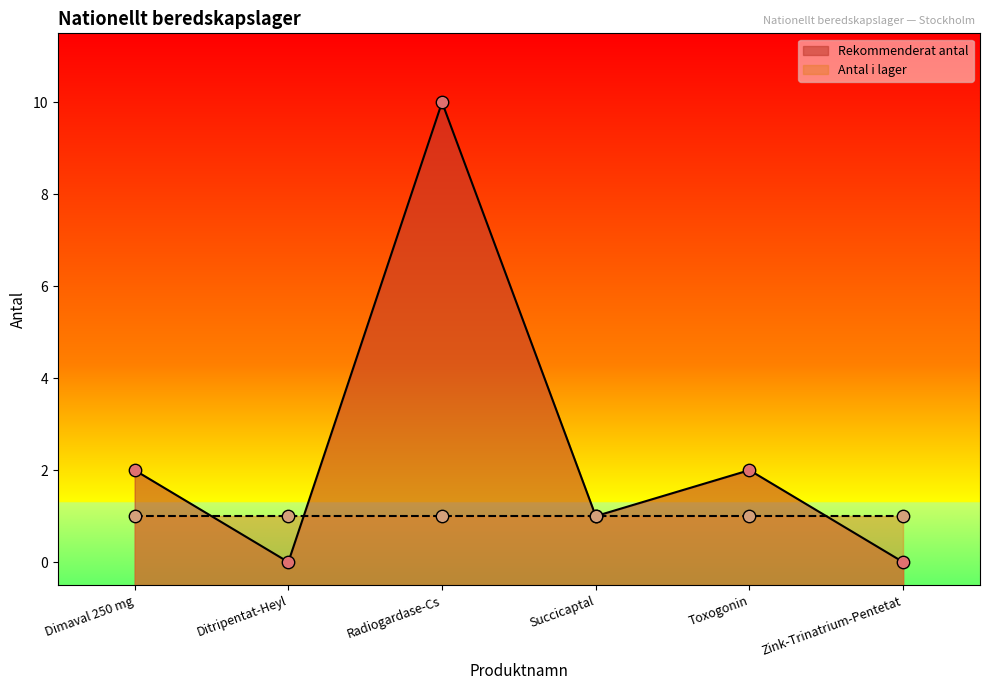

Which has a higher value, Dimaval 250 mg or Toxogonin?

Dimaval 250 mg